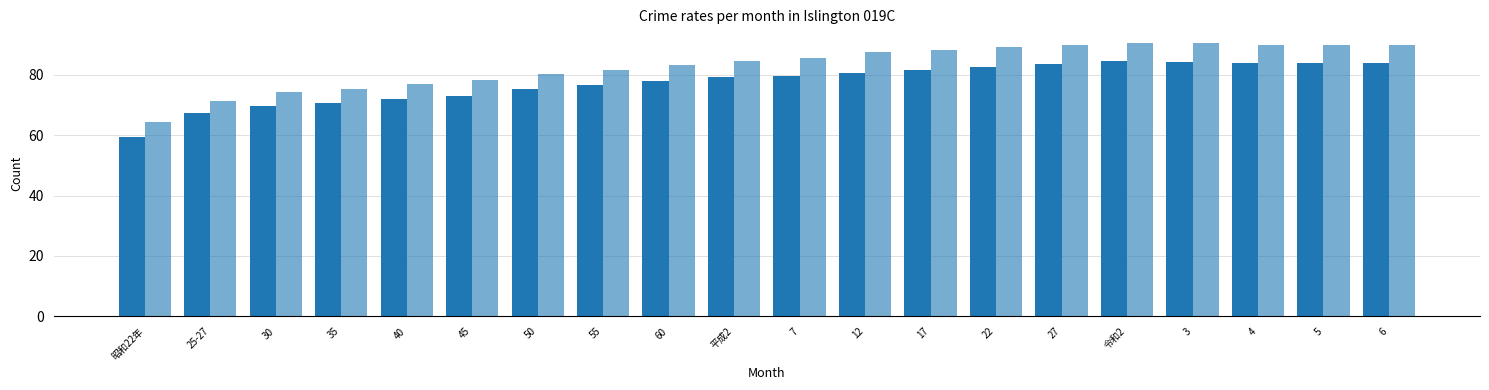

Are the bars grouped side by side (vs. stacked)?

Yes